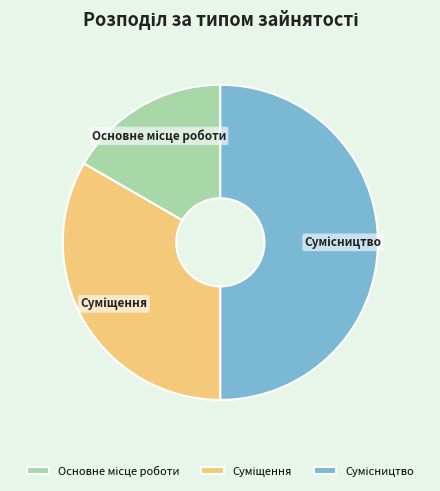

Rank the categories by value from lowest to highest.

Основне місце роботи, Суміщення, Сумісництво